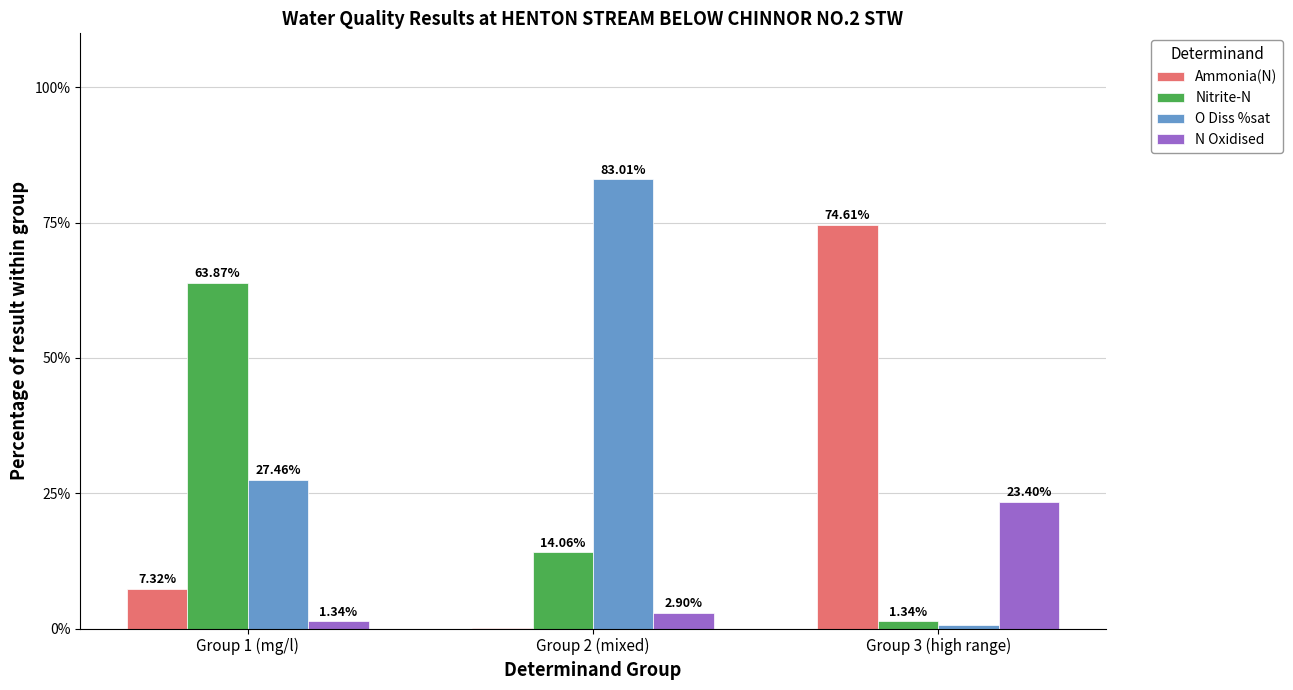

What is the difference between the Nitrite-N values at Group 2 (mixed) and Group 1 (mg/l)?

49.8